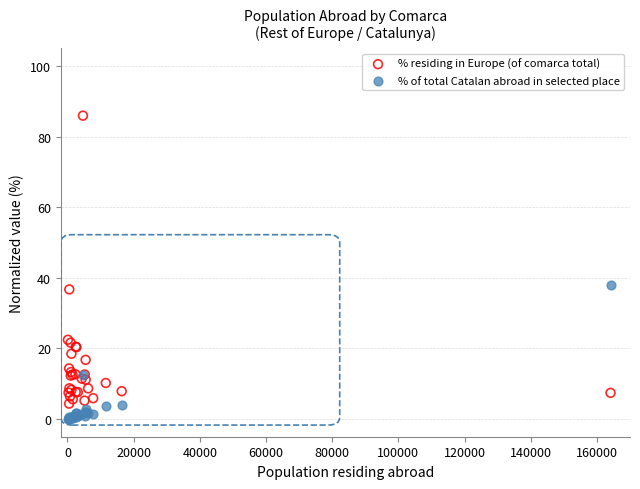

Across all series, what Y value is closest to 42?

38.0